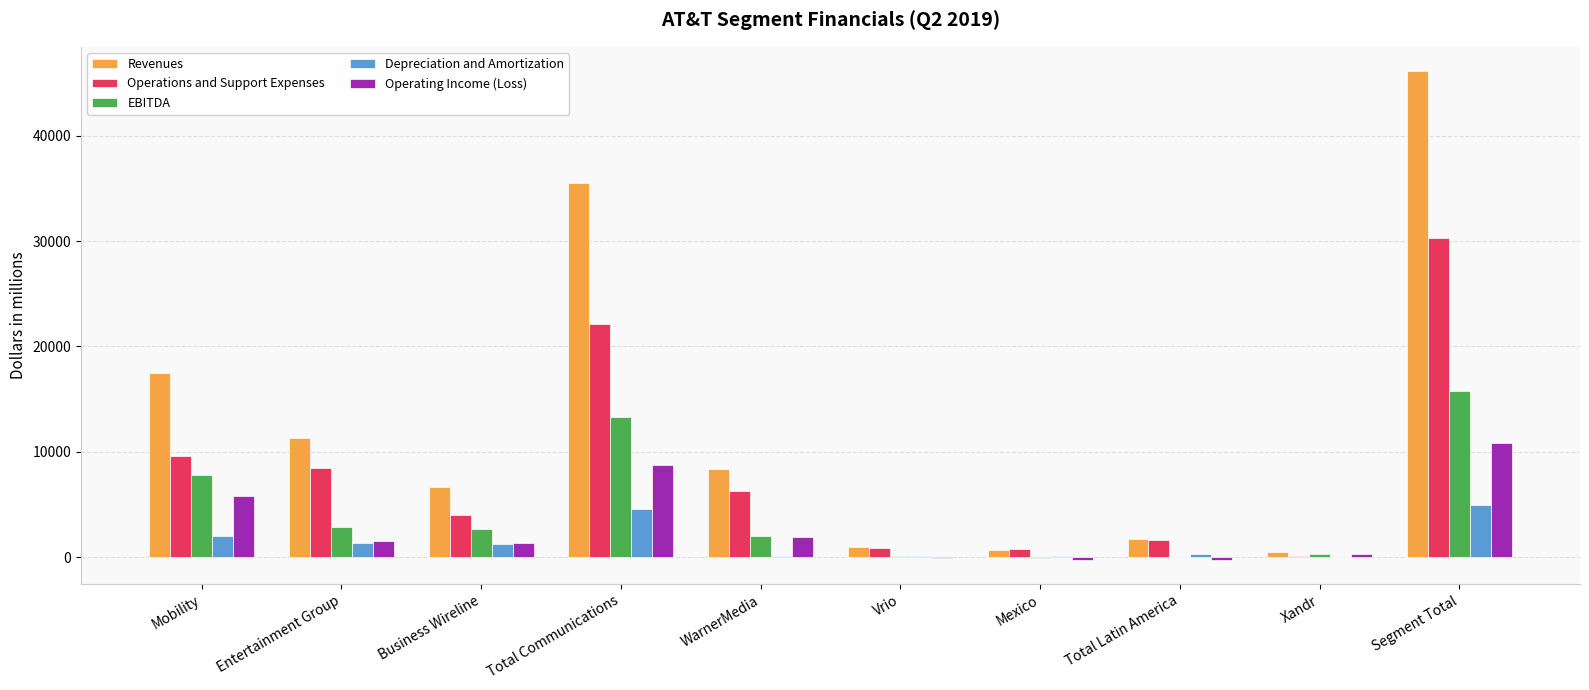

Are the bars grouped side by side (vs. stacked)?

Yes